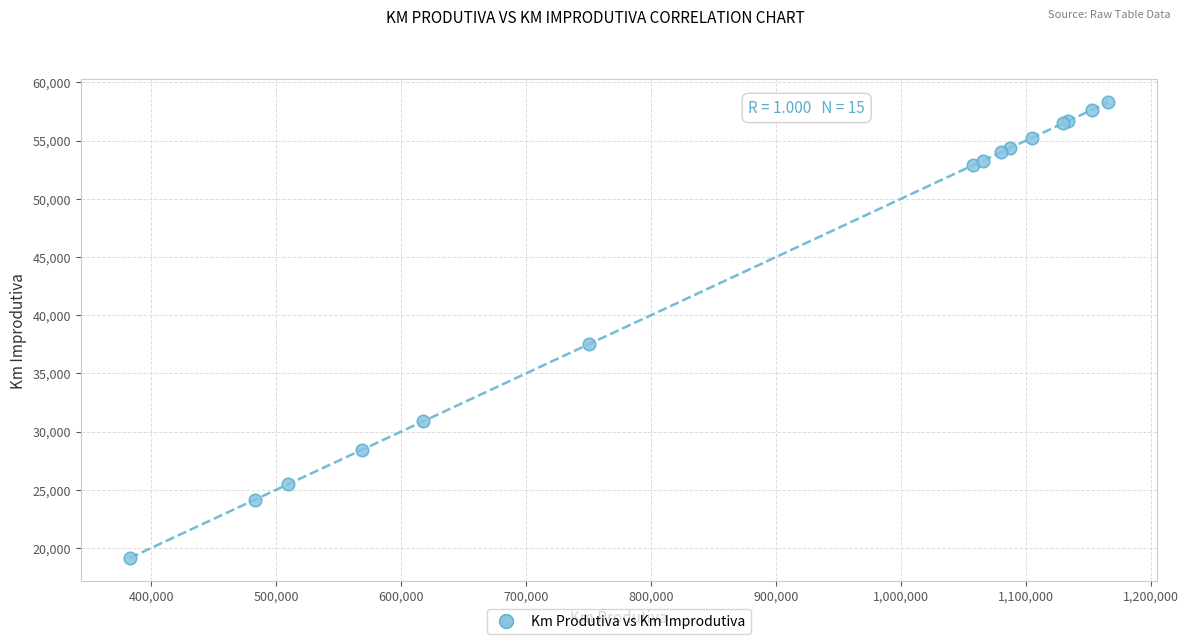

What Y value in the scatter plot is closest to 38718?

37529.6